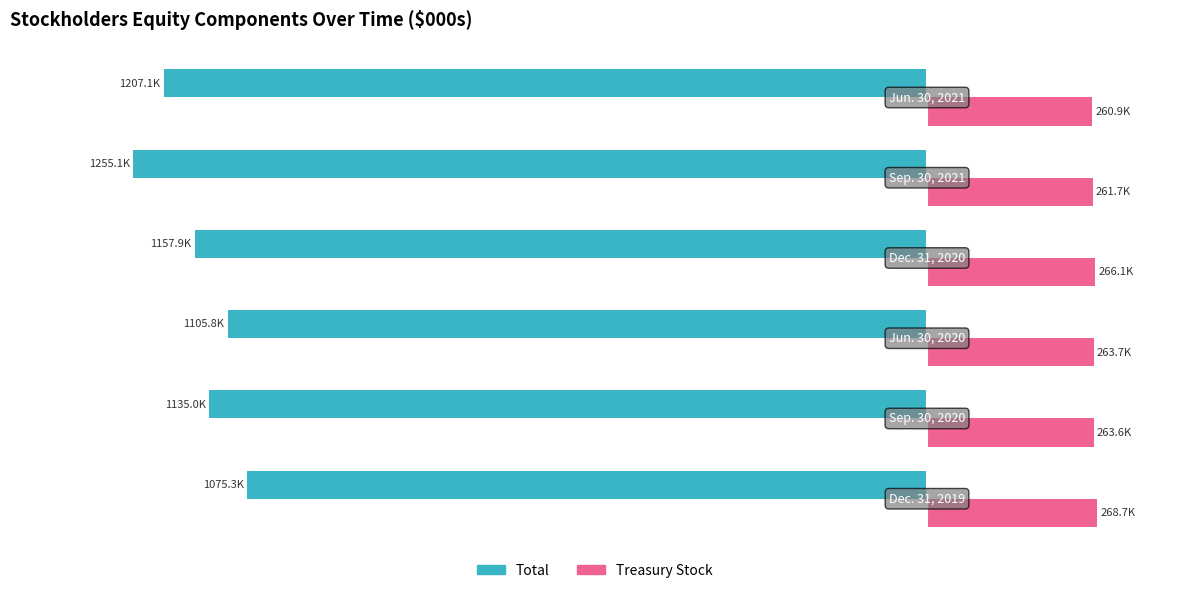

What are all the series names shown in the legend?

Total, Treasury Stock